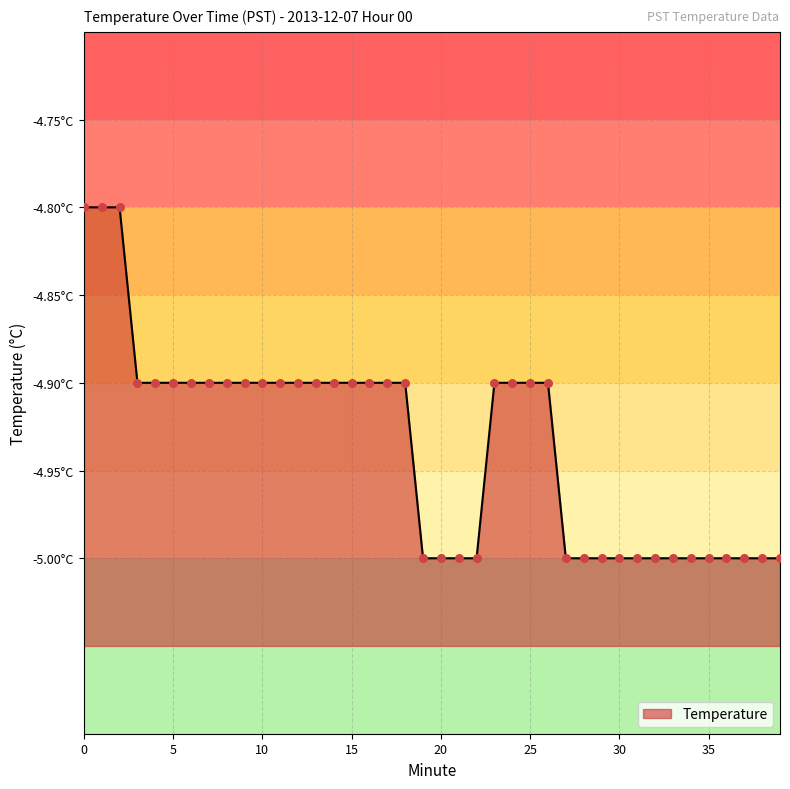

Which has a higher value, 25 or 2?

2